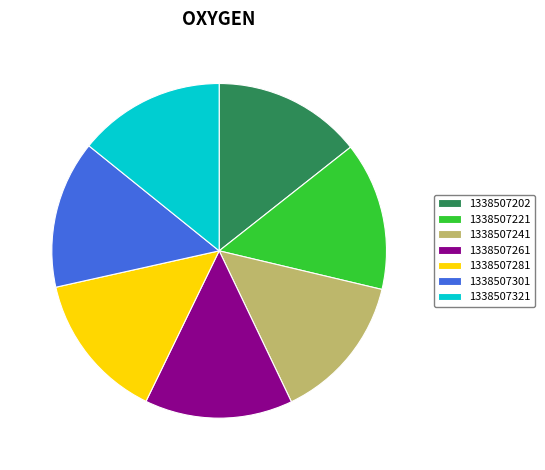

Combined, do 1338507241 and 1338507221 account for over 50%?

No